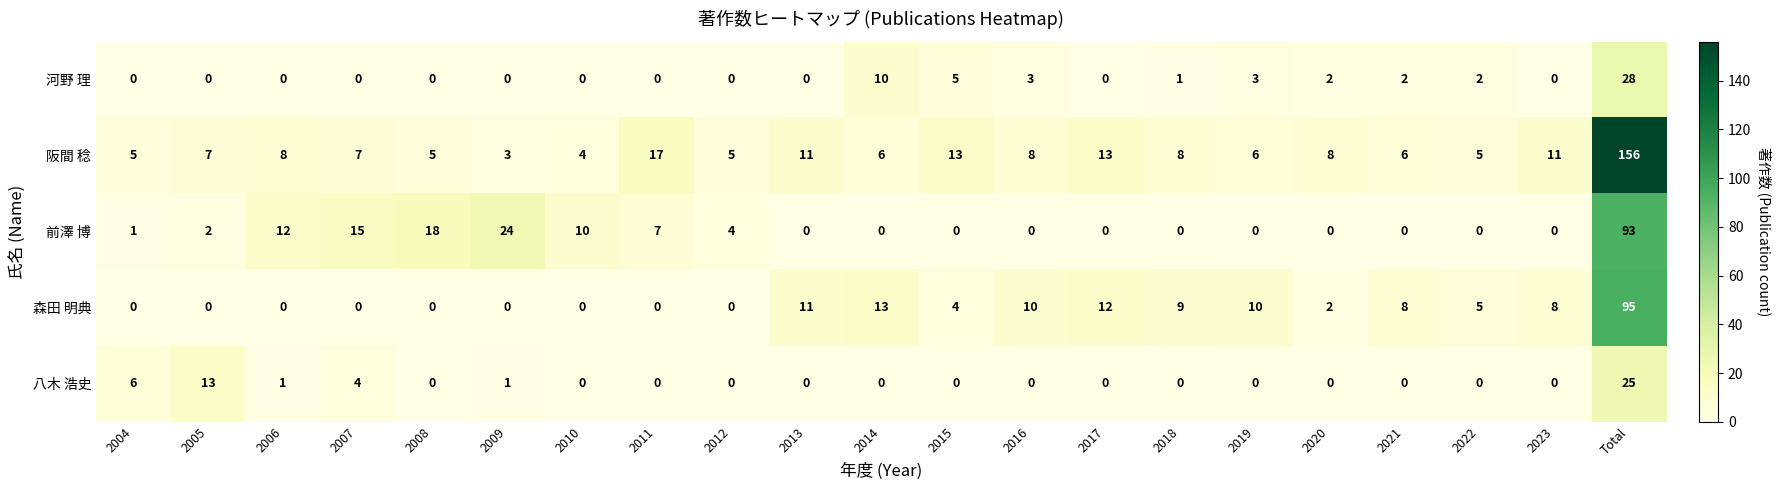

At how many categories does at least one series exceed 101?

1